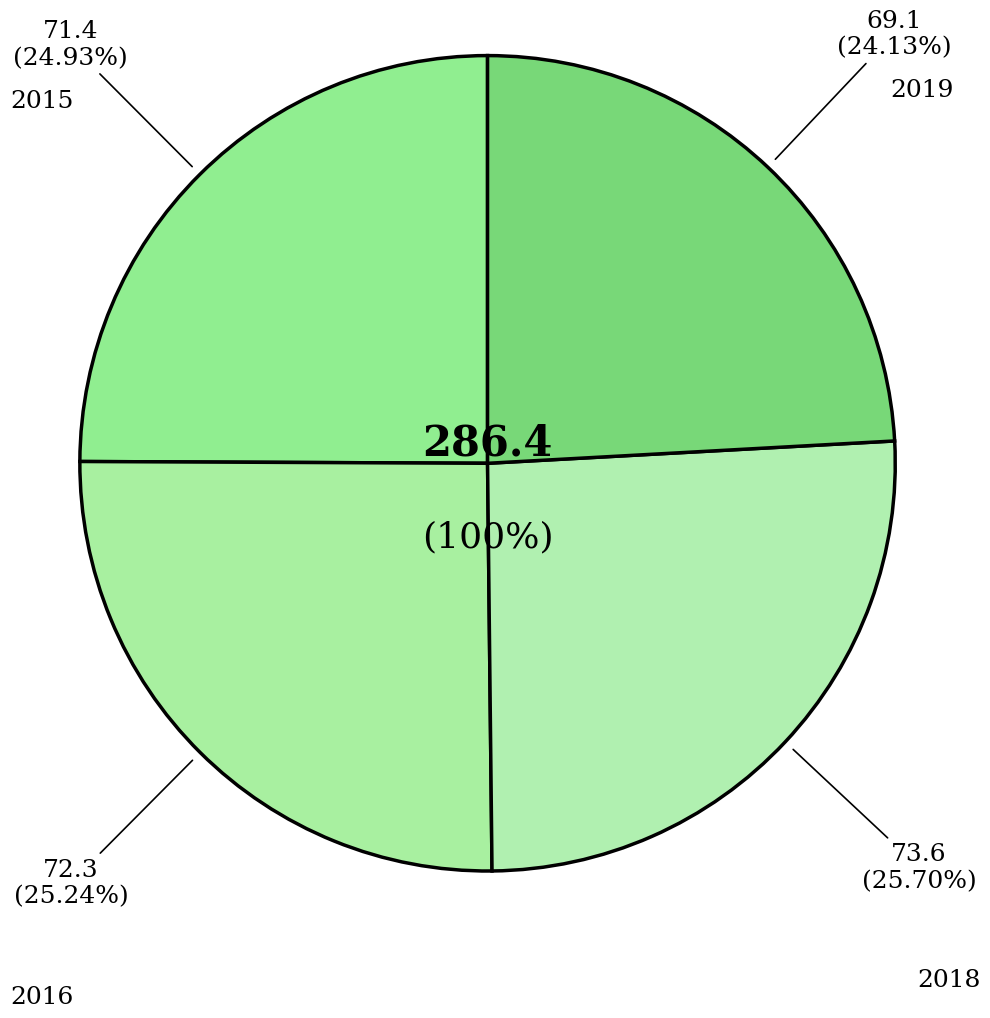

To the nearest percent, what percentage of the pie is 2015?

25%